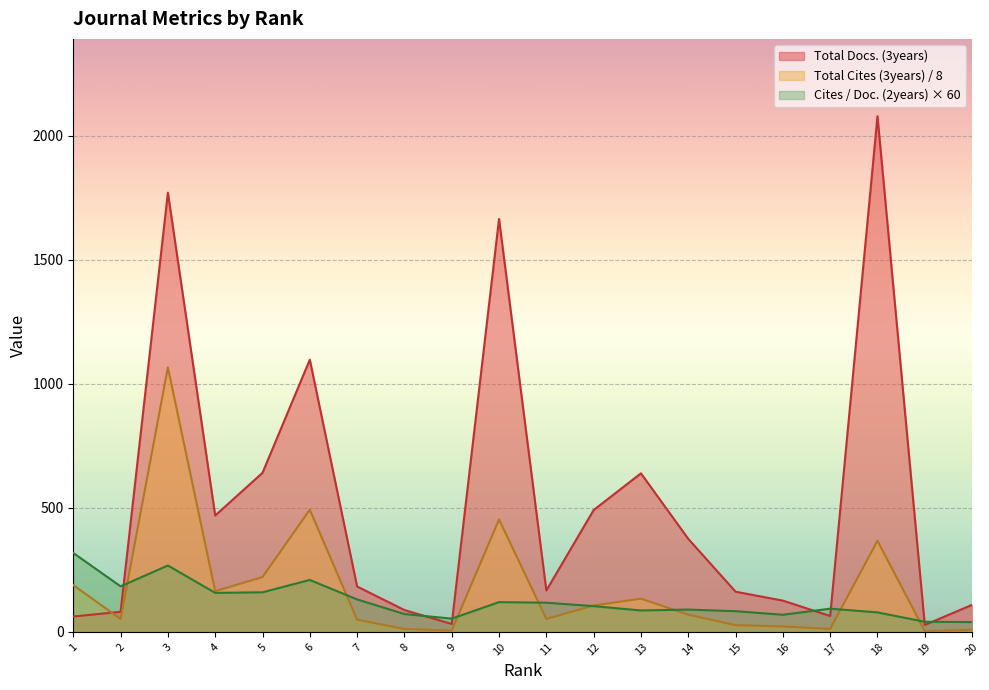

How many intersections are there between Total Docs. (3years) and Total Cites (3years)?

1